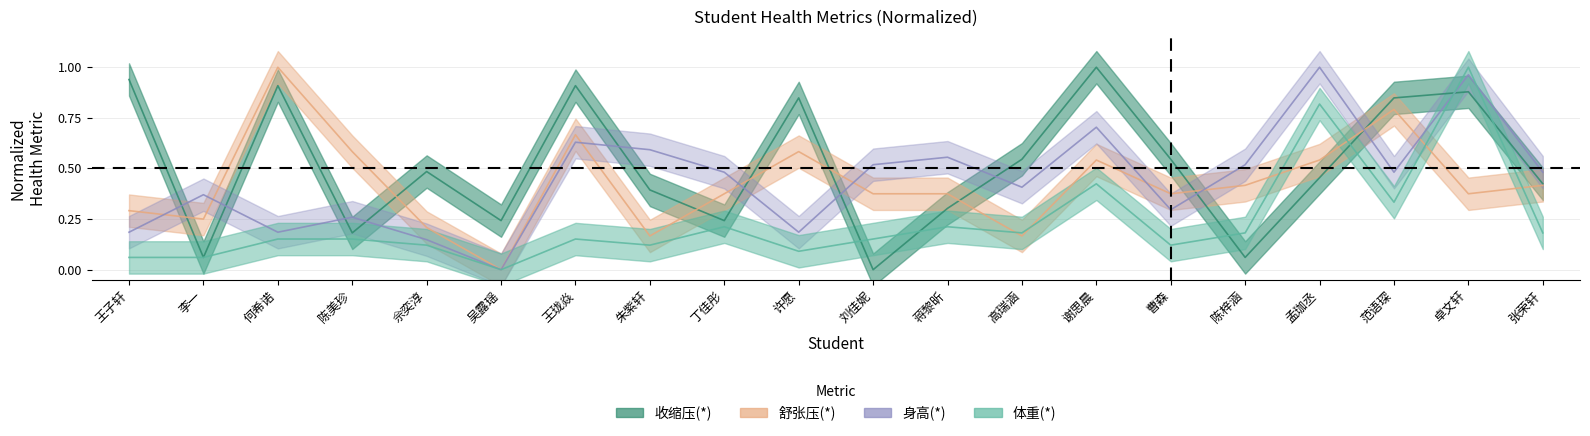

Between 何希诺 and 陈美珍, which series saw the biggest shift?

收缩压(*)